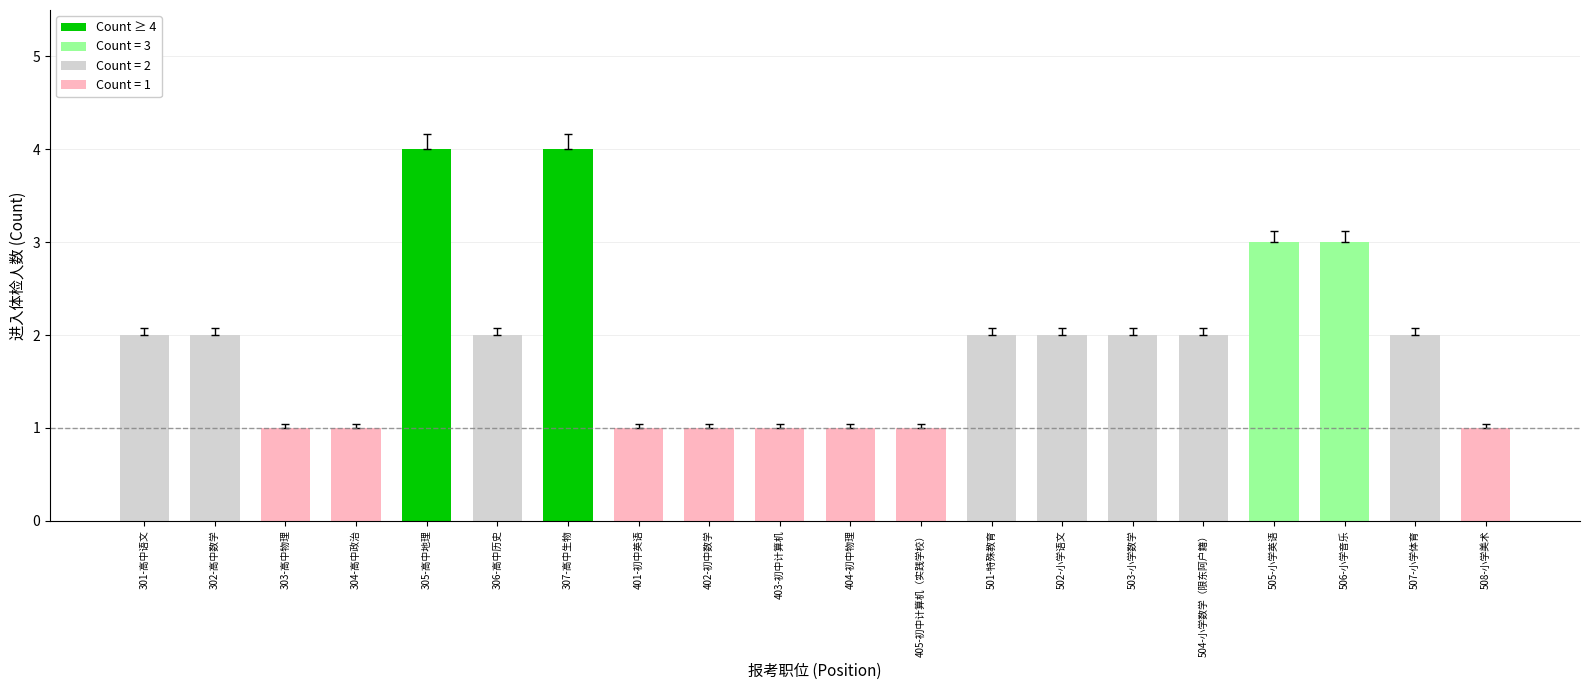

What is the label of the 19th bar from the left?

507-小学体育